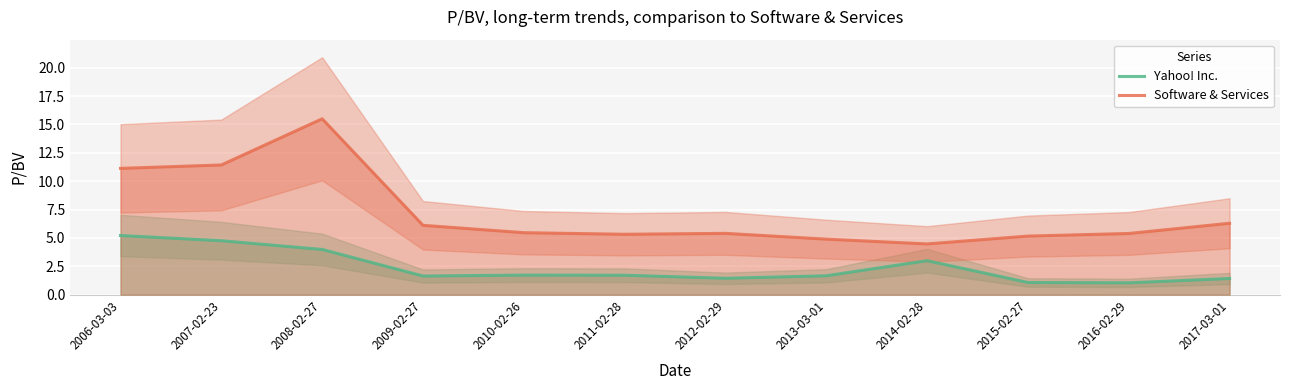

How many interior local peaks does the Yahoo! Inc. series have?

2